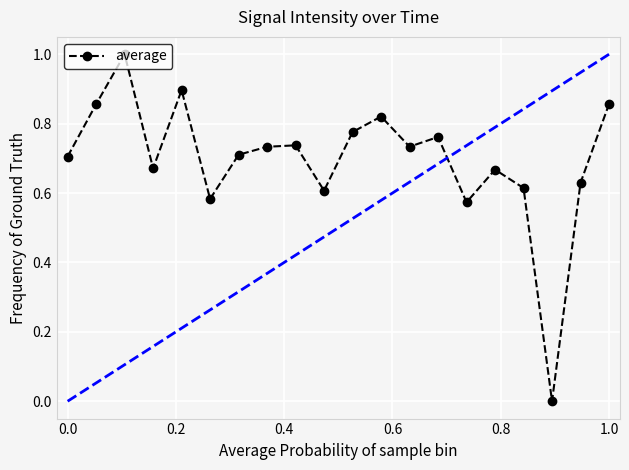

What is the greatest value displayed?

1.0